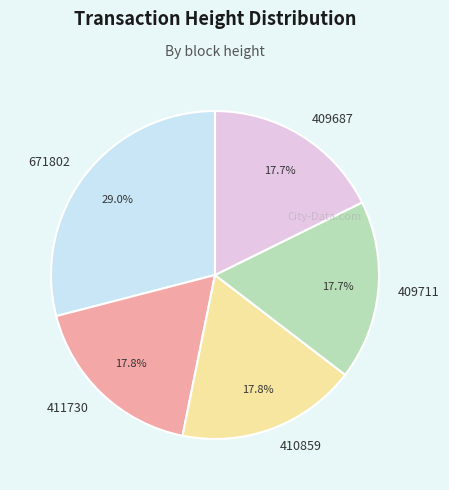

The 409687 slice represents 18% of the pie. True or false?

True